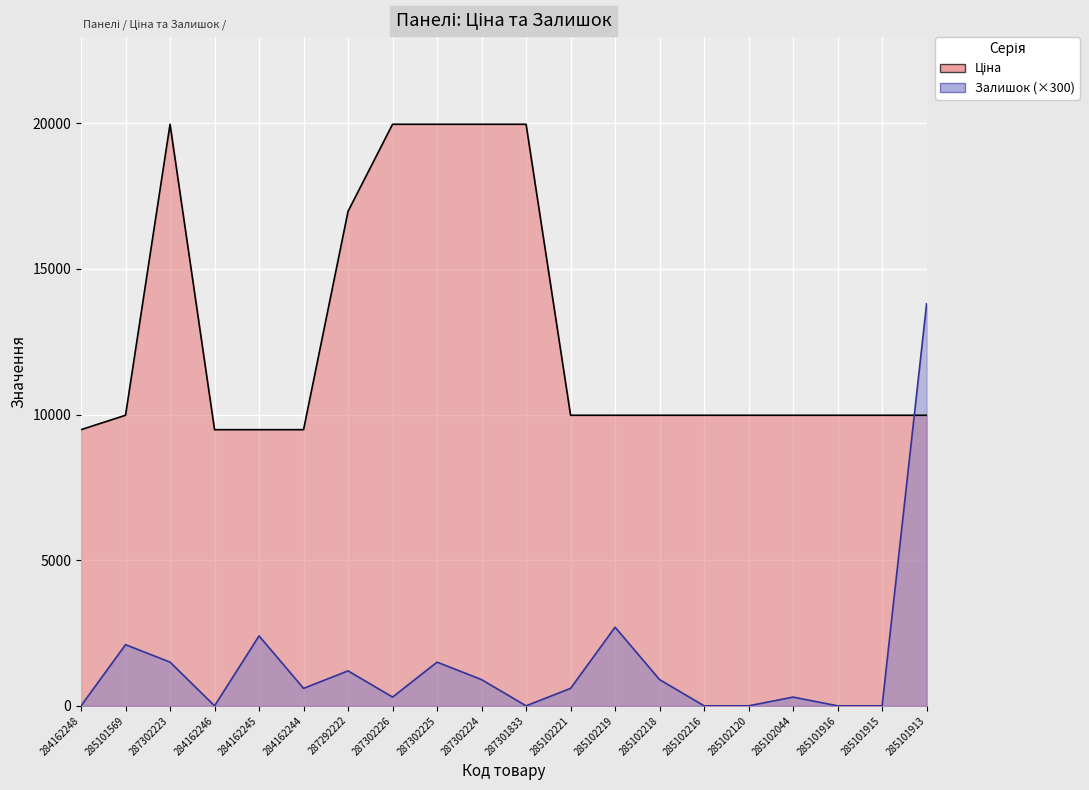

What is the total value across all series at 284162246?

9480.1